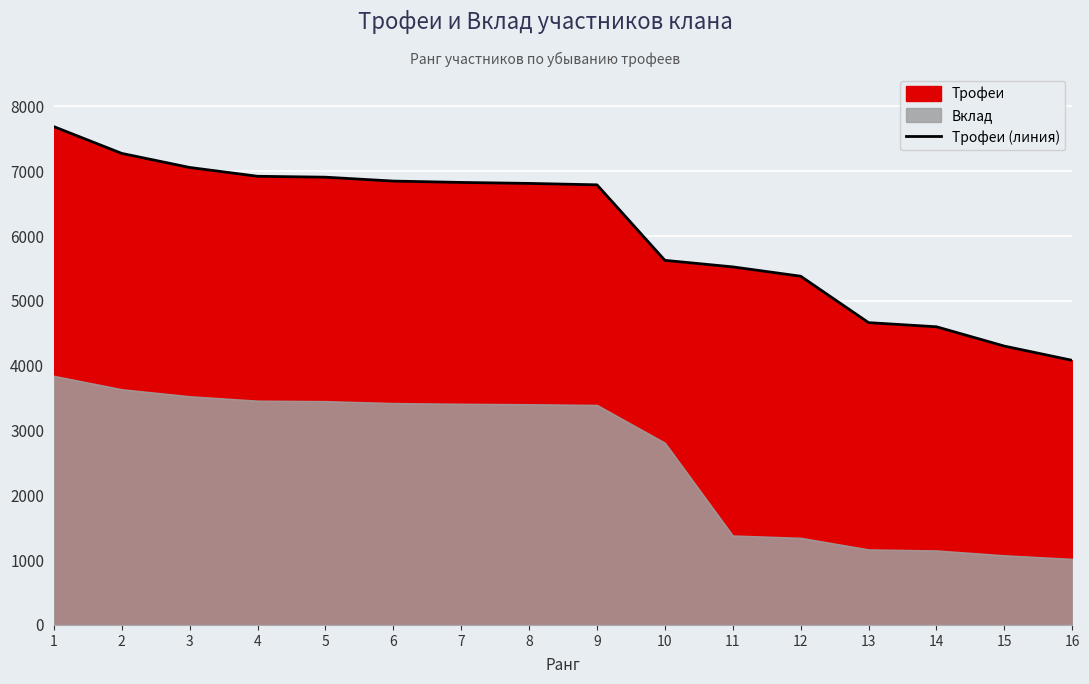

Between 12 and 5, which is larger?

5